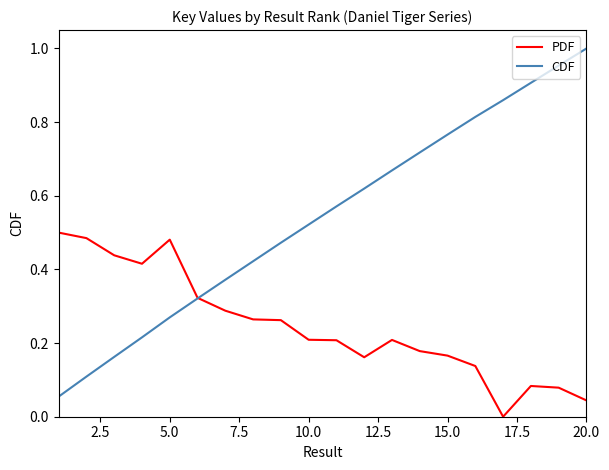

What is the sum of all PDF values?

4.9